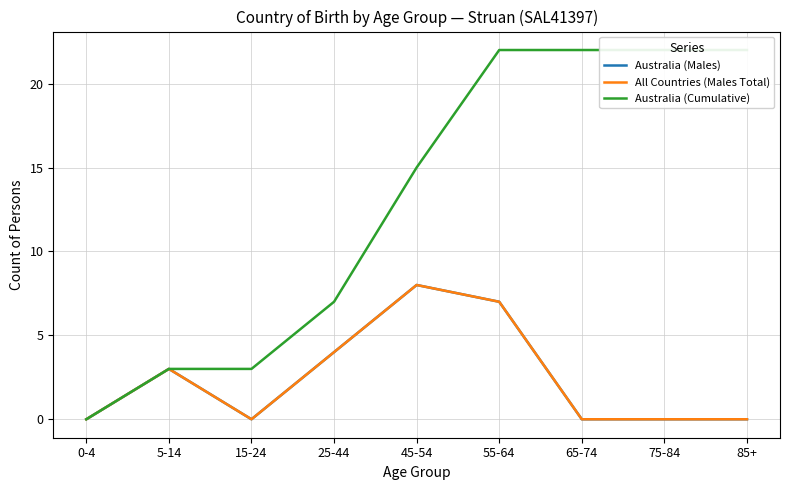

What is the label of the 9th point from the left?

85+